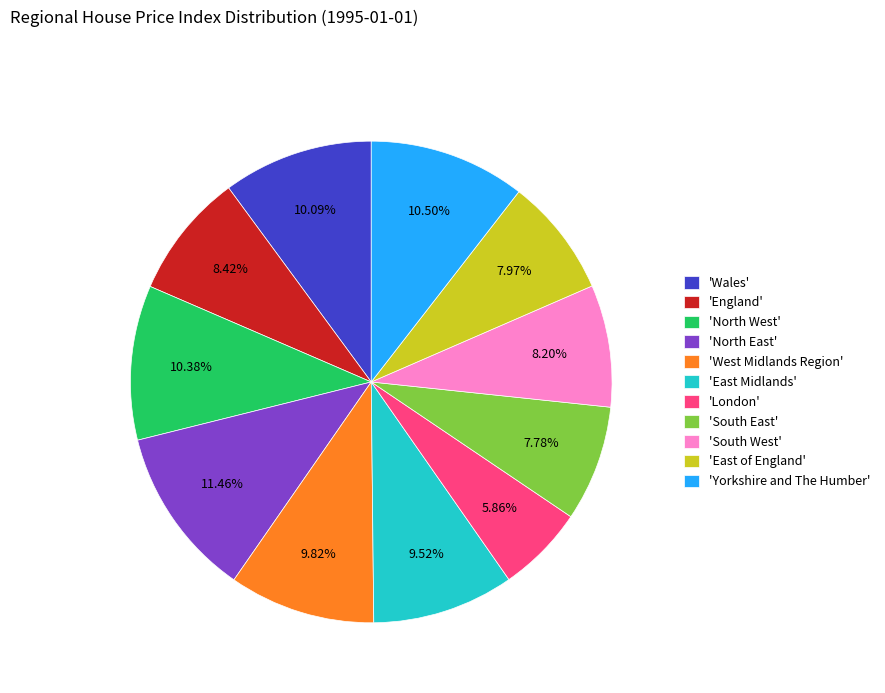

What is the smallest slice in the pie chart?

'London'